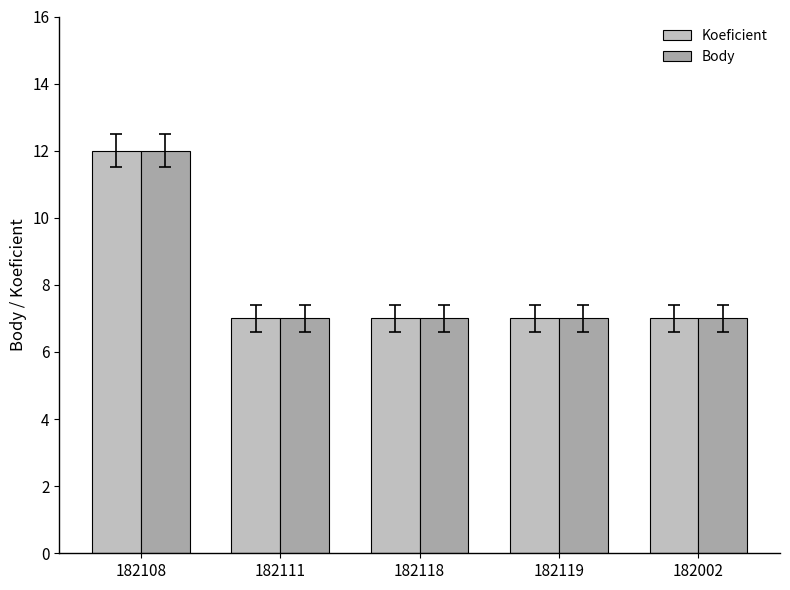

What is the greatest value displayed?

12